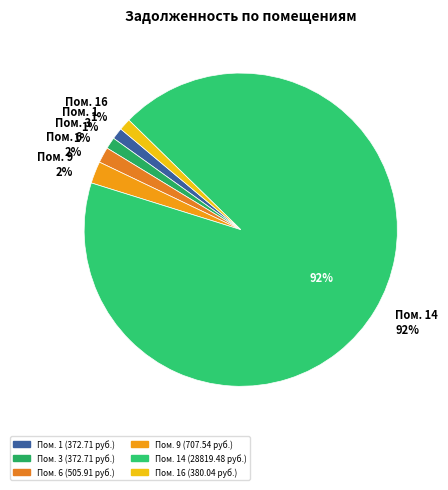

The 9 slice represents 2% of the pie. True or false?

True